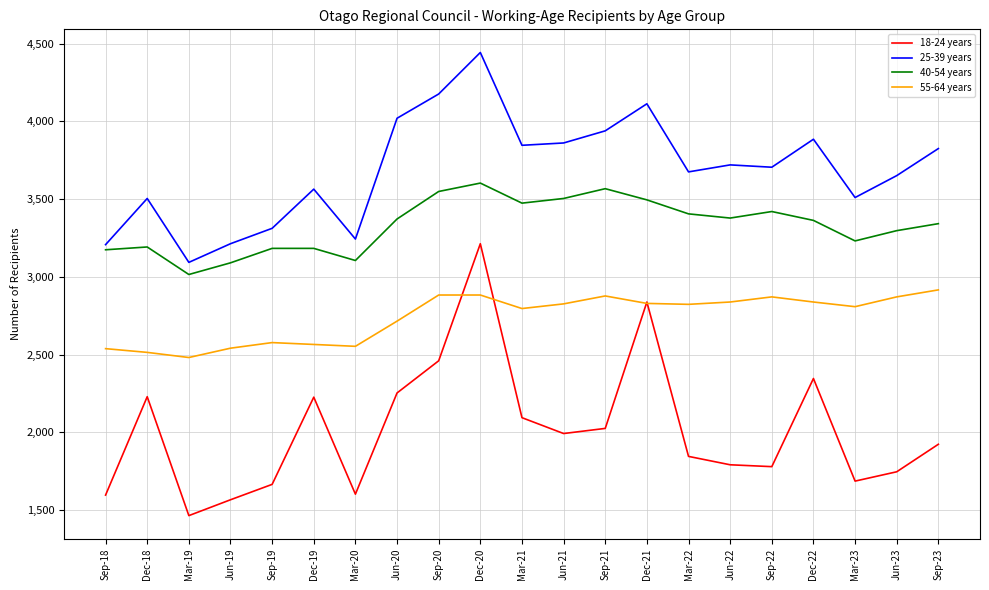

Which series changed the most between Mar-19 and Dec-20?

18-24 years